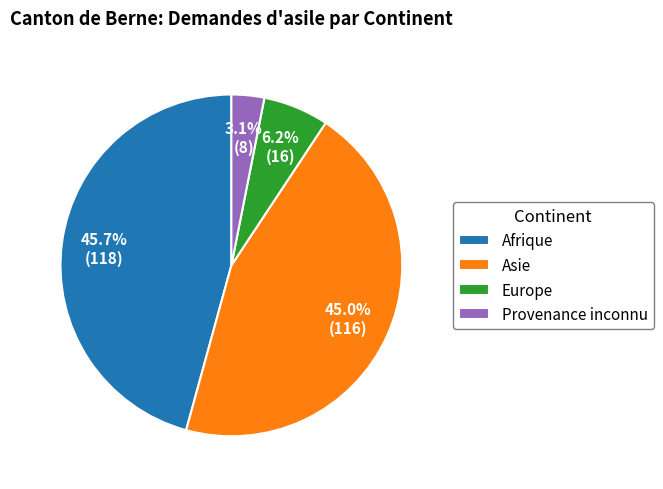

What portion of the pie excludes Afrique?

54.3%